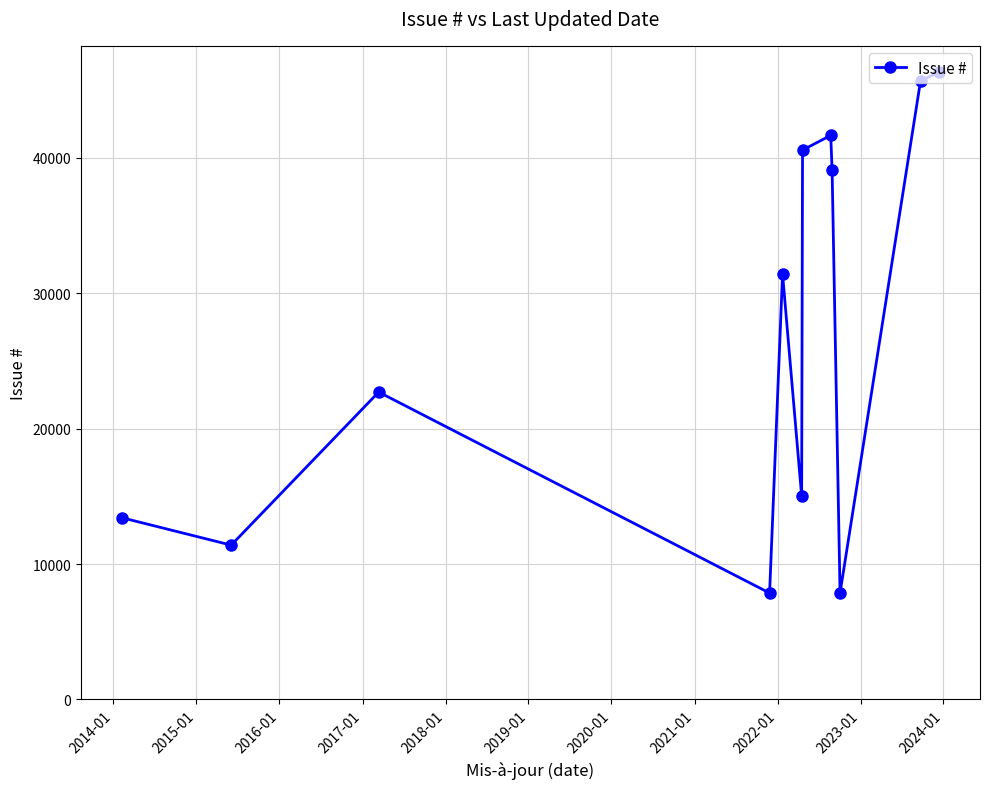

How many points are lower than both their immediate neighbors (excluding endpoints)?

4